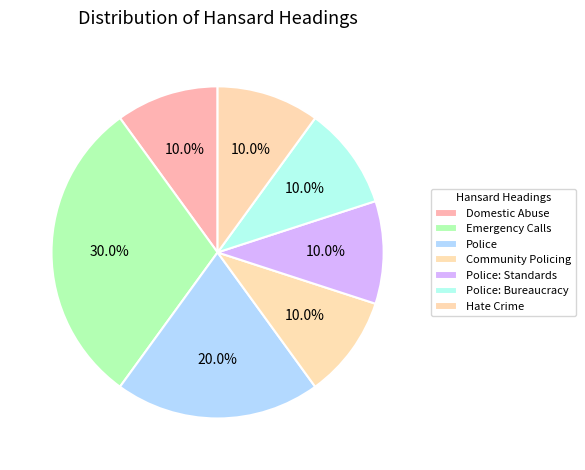

To the nearest percent, what is the difference between the largest and smallest slice percentages?

20%